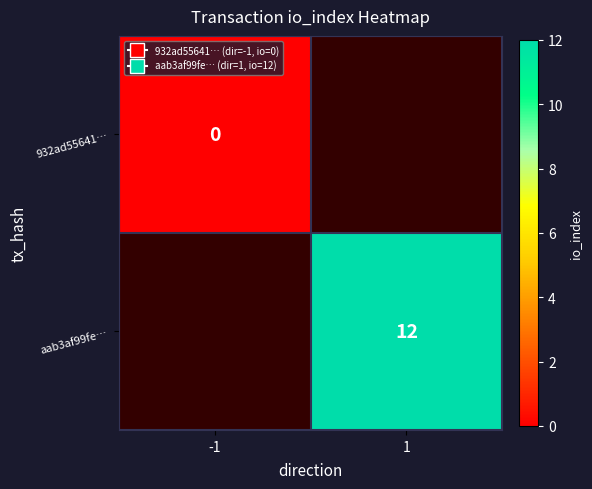

The aab3af99fe… series shows 12 at 1. True or false?

True